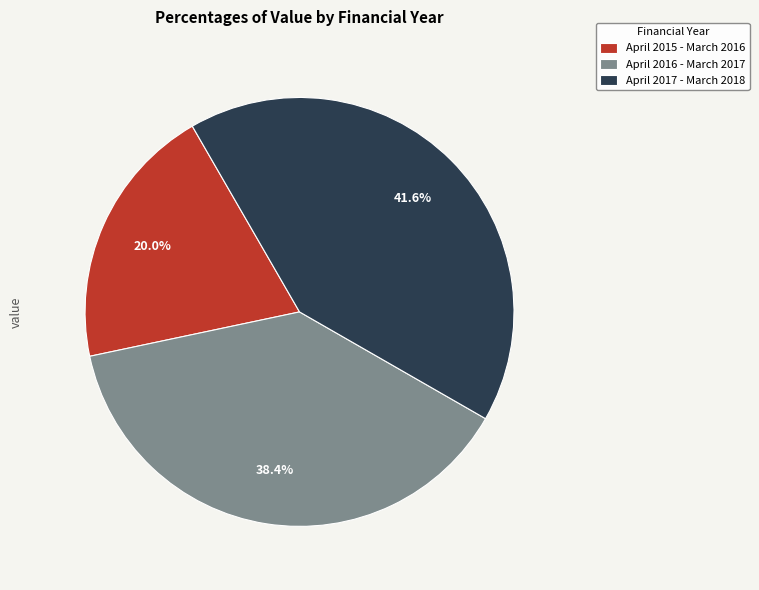

True or false: April 2015 - March 2016 accounts for 11% of the total.

False